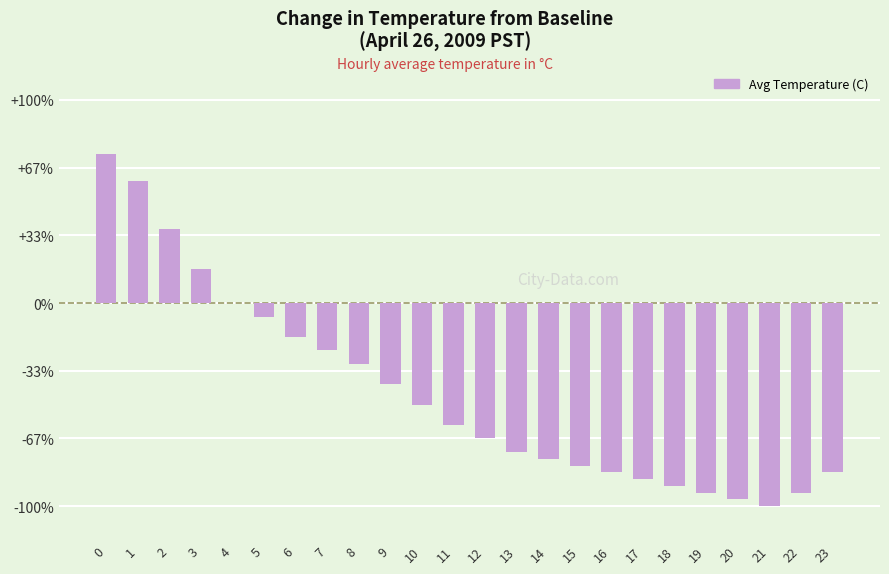

Reading left to right, what are all the values shown in this chart?

0.2	0.2	0.1	0.1	0.0	-0.0	-0.1	-0.1	-0.1	-0.1	-0.1	-0.2	-0.2	-0.2	-0.2	-0.2	-0.2	-0.3	-0.3	-0.3	-0.3	-0.3	-0.3	-0.2